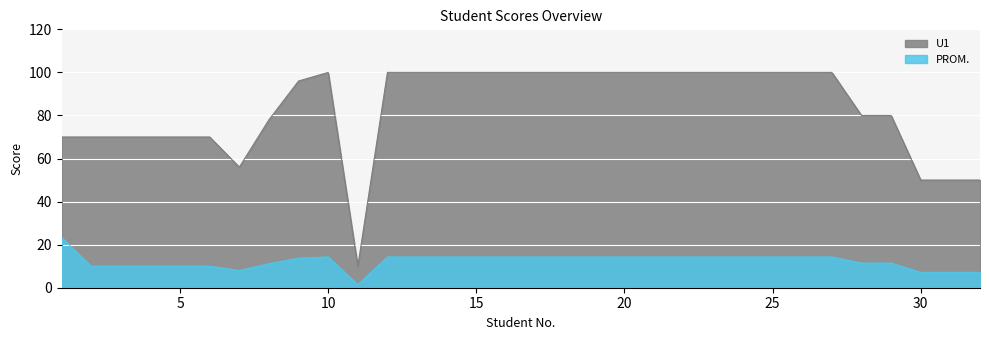

Between 3 and 30, which series saw the biggest shift?

U1